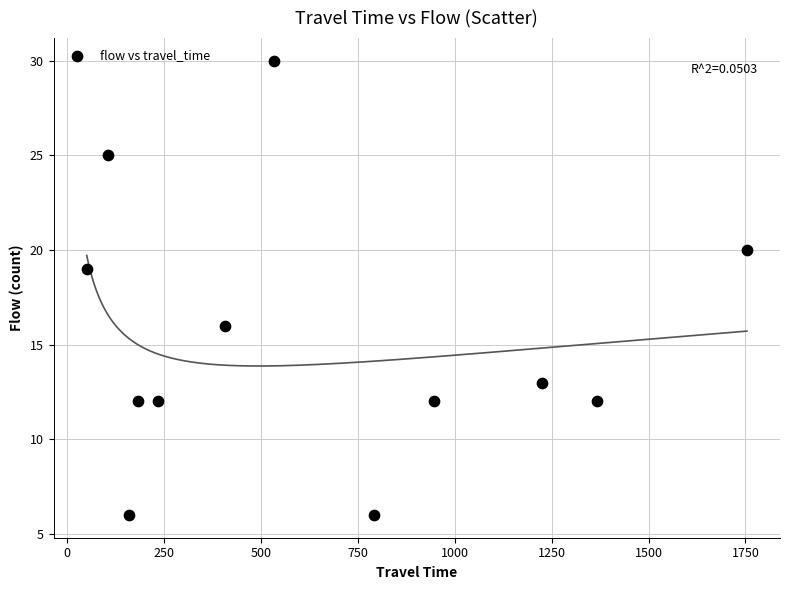

What is the range of Y values (max minus min)?

24